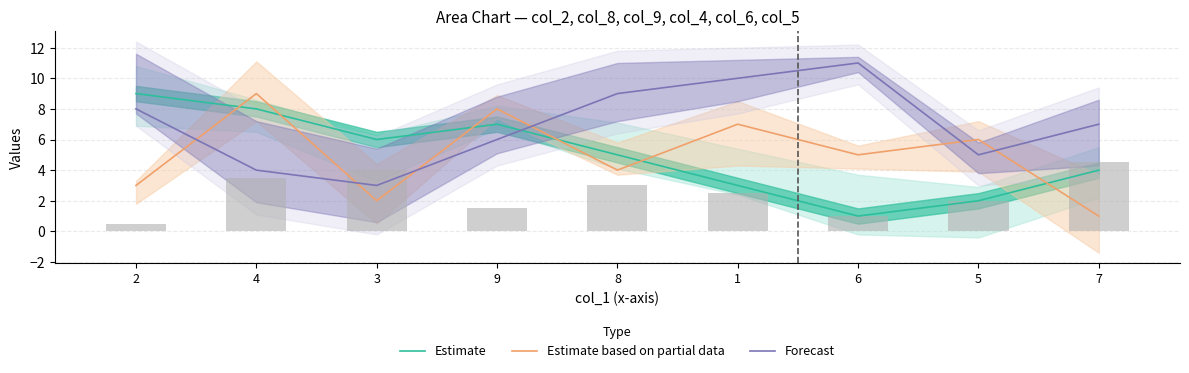

Reading right to left, list all the values displayed in this chart.

Estimate: 7=4	5=2	6=1	1=3	8=5	9=7	3=6	4=8	2=9
Estimate based on partial data: 7=1	5=6	6=5	1=7	8=4	9=8	3=2	4=9	2=3
Forecast: 7=7	5=5	6=11	1=10	8=9	9=6	3=3	4=4	2=8